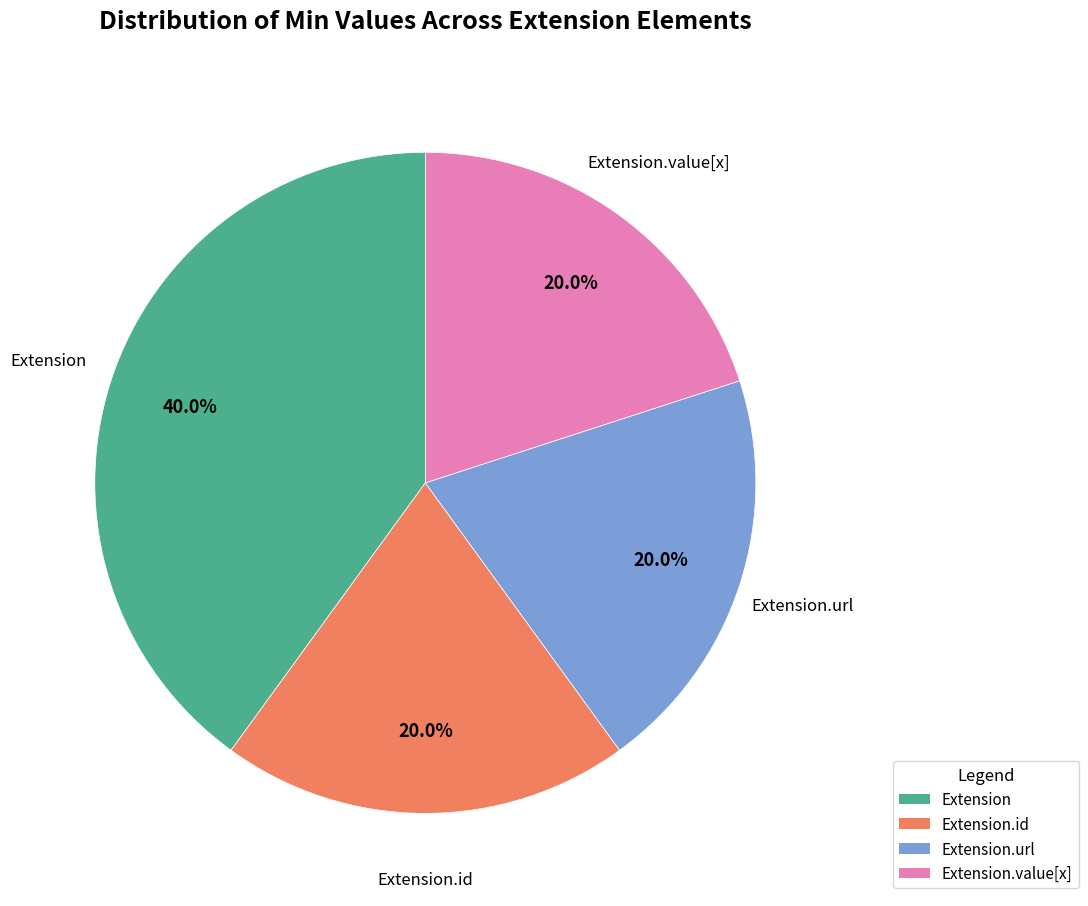

Does any single category account for the majority?

No